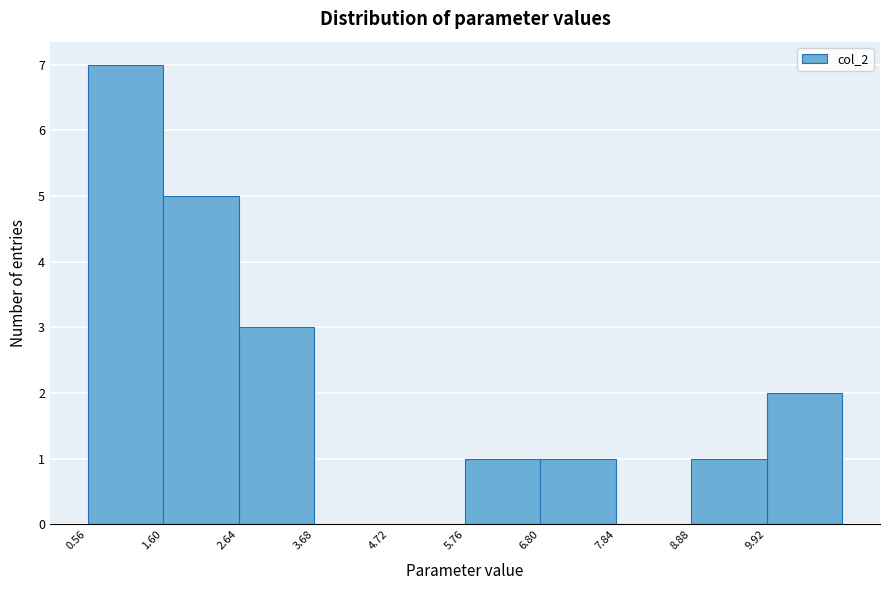

Reading left to right, list every bar in this chart as the range it spans on the x-axis followed by its height. Neither the bar edges nor the heights are printed on the chart, so give them approximately, as read against the axes.

0.6 to 1.6: 7
1.6 to 2.6: 5
2.6 to 3.6: 3
3.6 to 4.8: 0
4.8 to 5.8: 0
5.8 to 6.8: 1
6.8 to 7.8: 1
7.8 to 8.8: 0
8.8 to 10.0: 1
10.0 to 11.0: 2